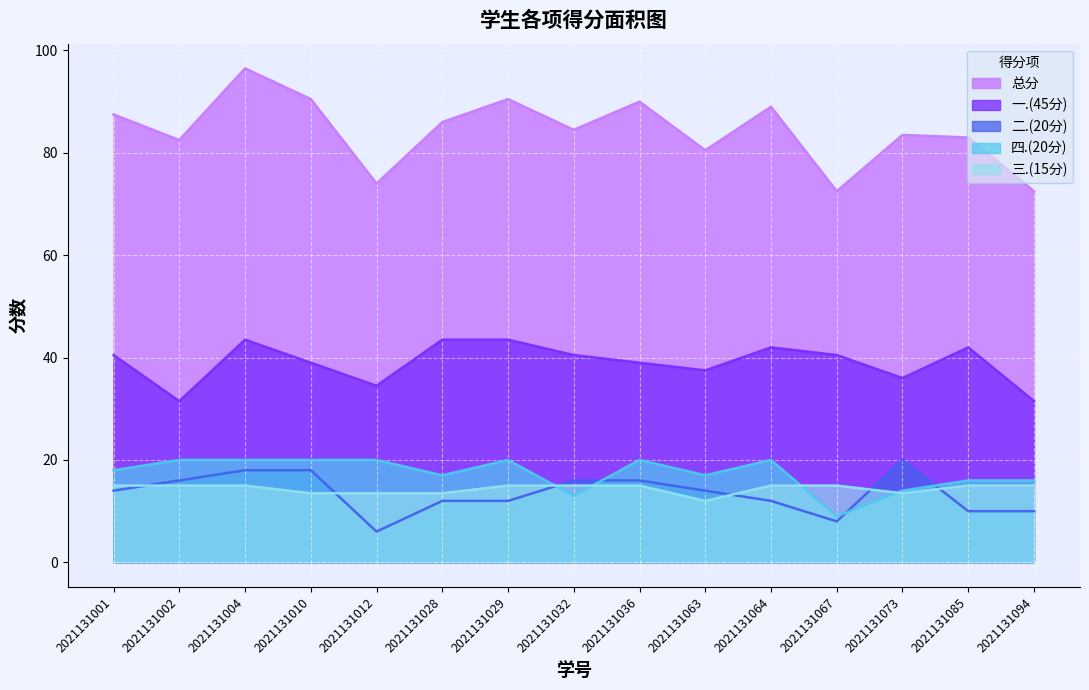

True or false: 三.(15分) and 总分 cross at least once.

False